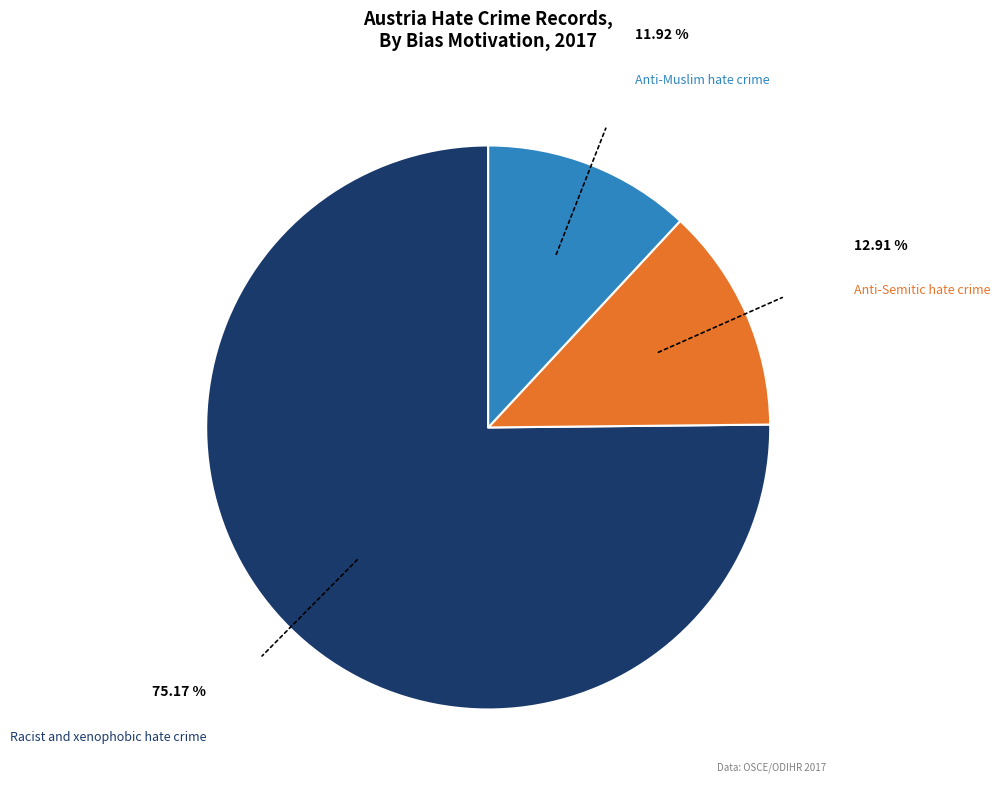

What is the smallest slice in the pie chart?

Anti-Muslim hate crime